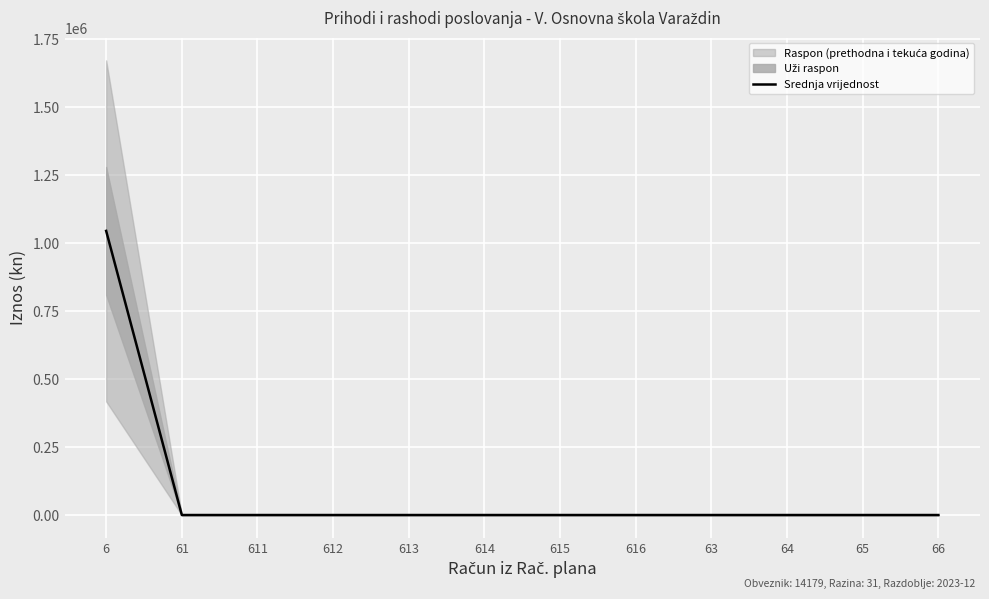

Between 611 and 615, which is larger?

611